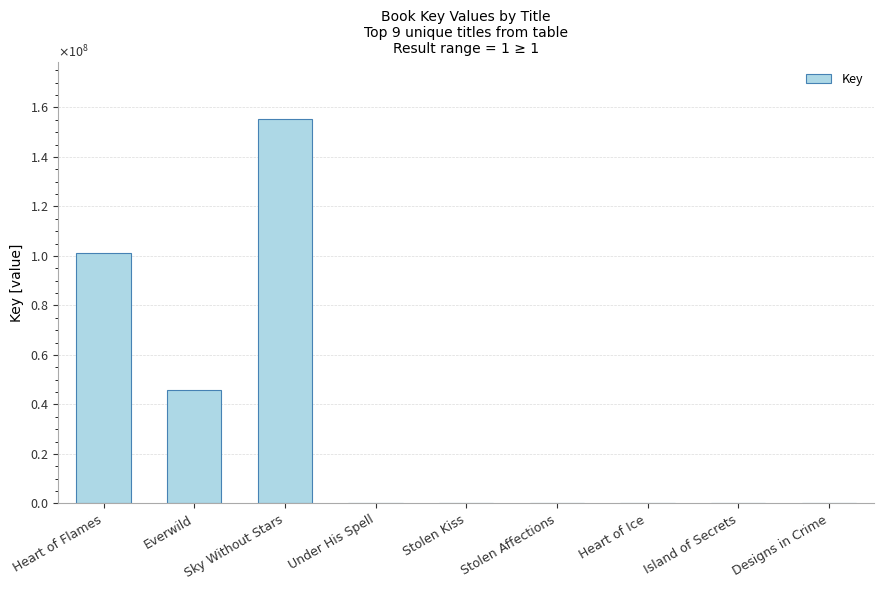

Are the bars horizontal?

No